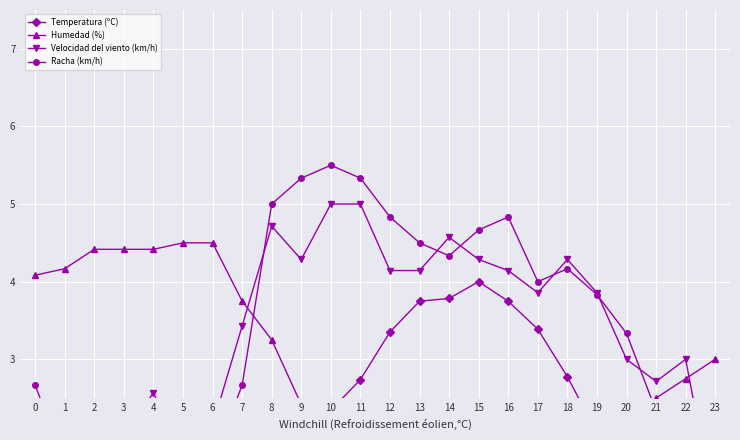

Reading left to right, transcribe all the data shown in this chart.

Temperatura (ºC): 0=0.3	1=0.3	2=0.1	3=0.1	4=0.1	5=0.0	6=0.2	7=0.8	8=1.3	9=2.1	10=2.3	11=2.7	12=3.4	13=3.7	14=3.8	15=4.0	16=3.7	17=3.4	18=2.8	19=2.1	20=1.3	21=0.9	22=0.7	23=0.5
Humedad (%): 0=4.1	1=4.2	2=4.4	3=4.4	4=4.4	5=4.5	6=4.5	7=3.8	8=3.2	9=2.4	10=2.2	11=1.8	12=1.2	13=0.9	14=0.7	15=0.5	16=0.7	17=0.7	18=0.7	19=1.1	20=2.0	21=2.5	22=2.8	23=3.0
Velocidad del viento (km/h): 0=2.1	1=1.9	2=2.0	3=2.0	4=2.6	5=1.7	6=2.1	7=3.4	8=4.7	9=4.3	10=5.0	11=5.0	12=4.1	13=4.1	14=4.6	15=4.3	16=4.1	17=3.9	18=4.3	19=3.9	20=3.0	21=2.7	22=3.0	23=1.0
Racha (km/h): 0=2.7	1=1.7	2=1.5	3=2.2	4=2.3	5=1.8	6=1.7	7=2.7	8=5.0	9=5.3	10=5.5	11=5.3	12=4.8	13=4.5	14=4.3	15=4.7	16=4.8	17=4.0	18=4.2	19=3.8	20=3.3	21=2.3	22=1.7	23=2.2